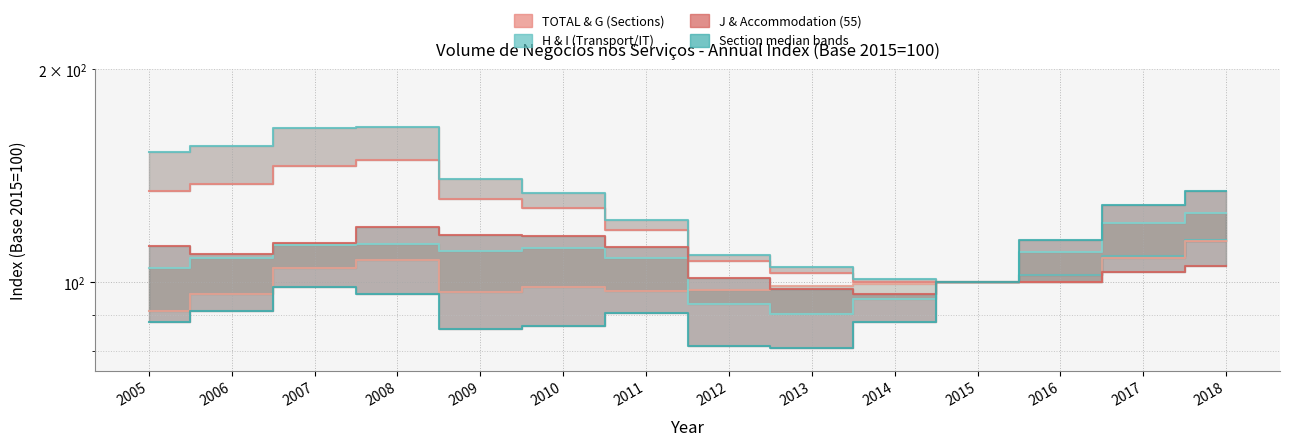

What is the difference between the H (col_3) median values at 2010 and 2006?

2.2